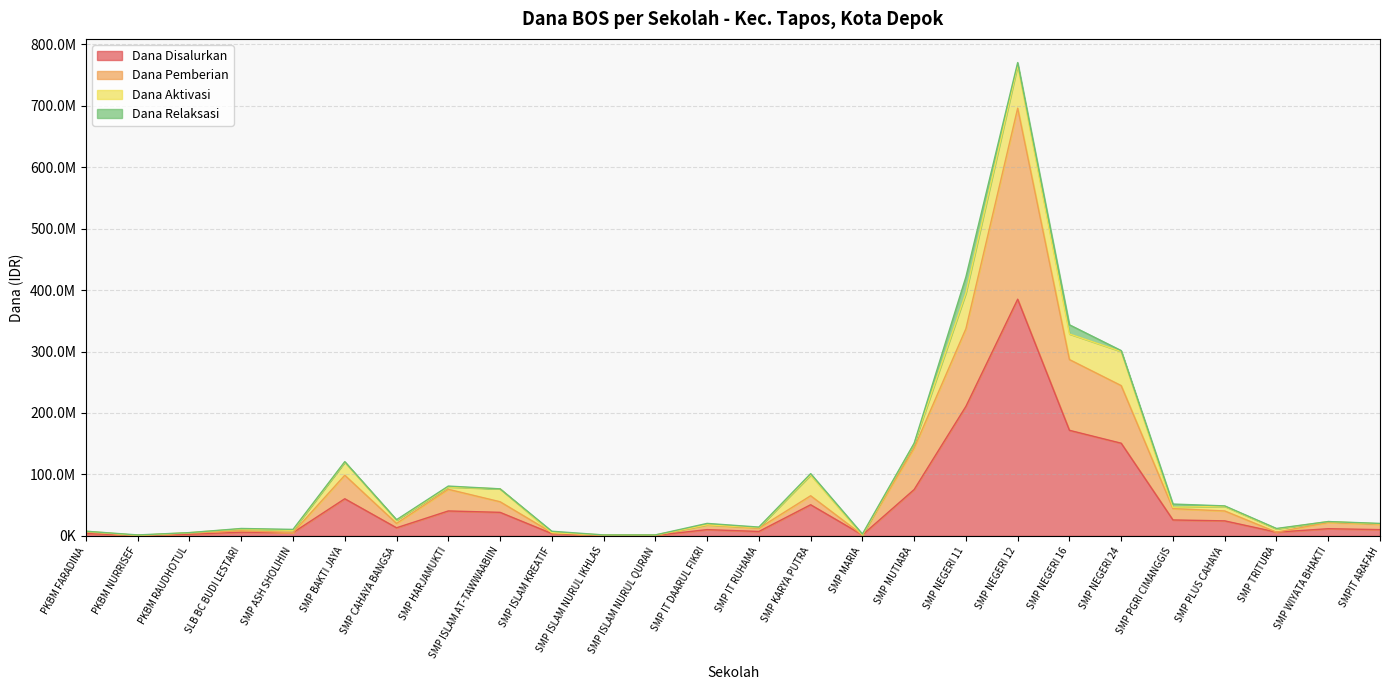

At which label does Dana Disalurkan first exceed 11625000?

SMP BAKTI JAYA